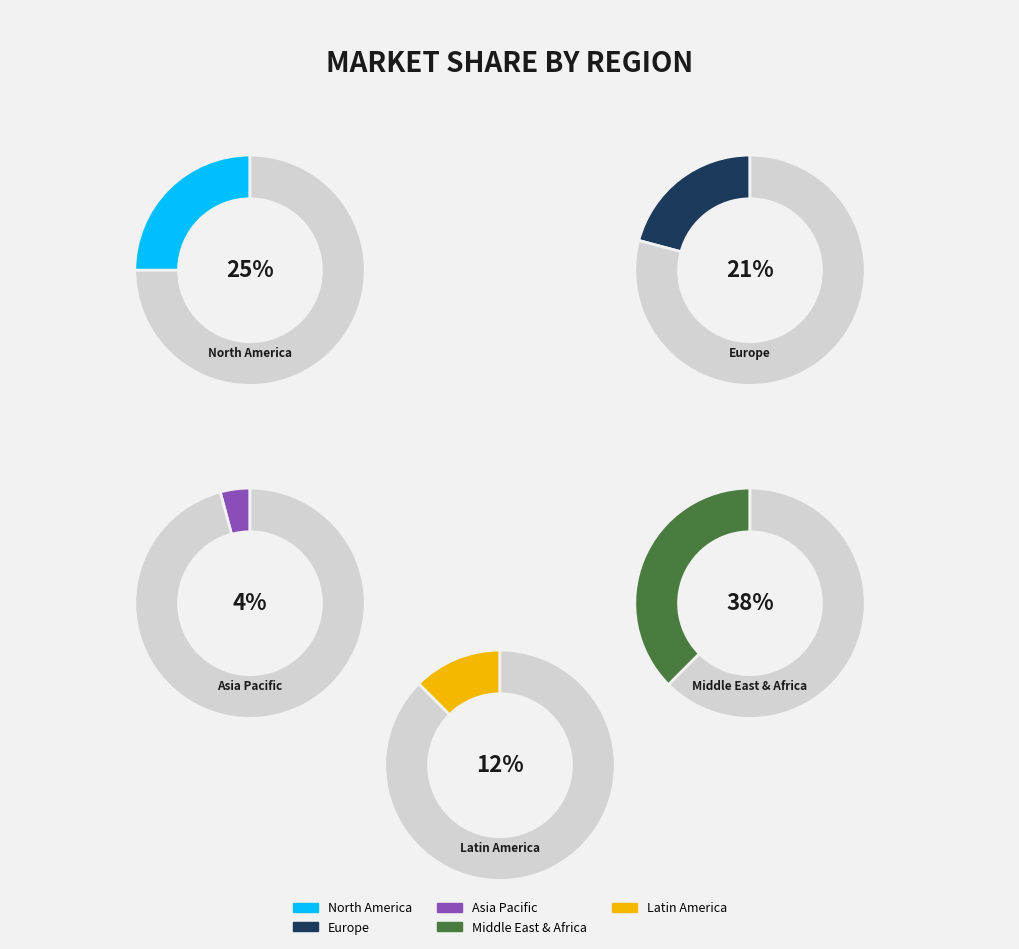

Is 8 the majority of the pie?

No